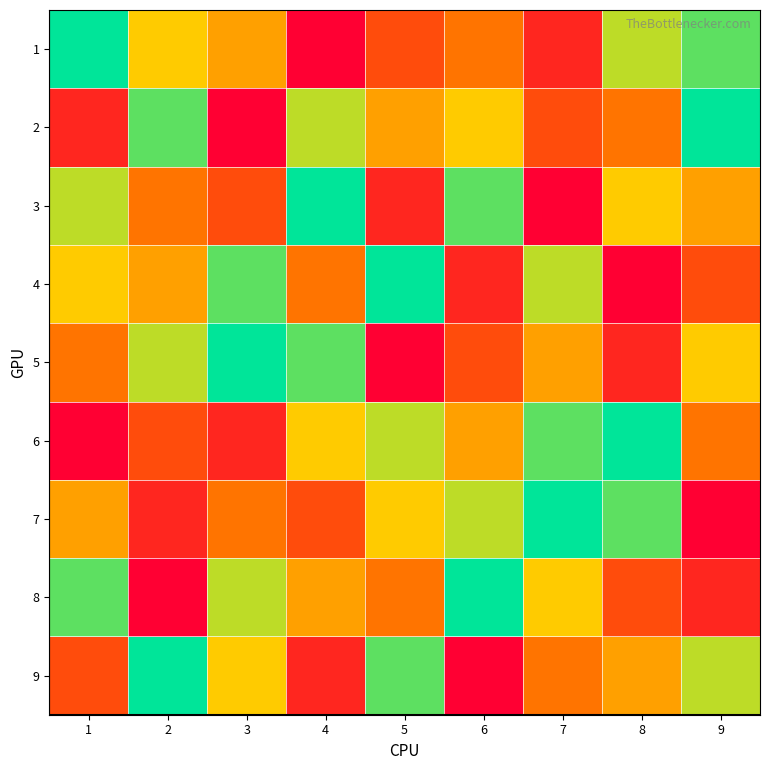

What is the spread (max minus min) of values at 8?

8